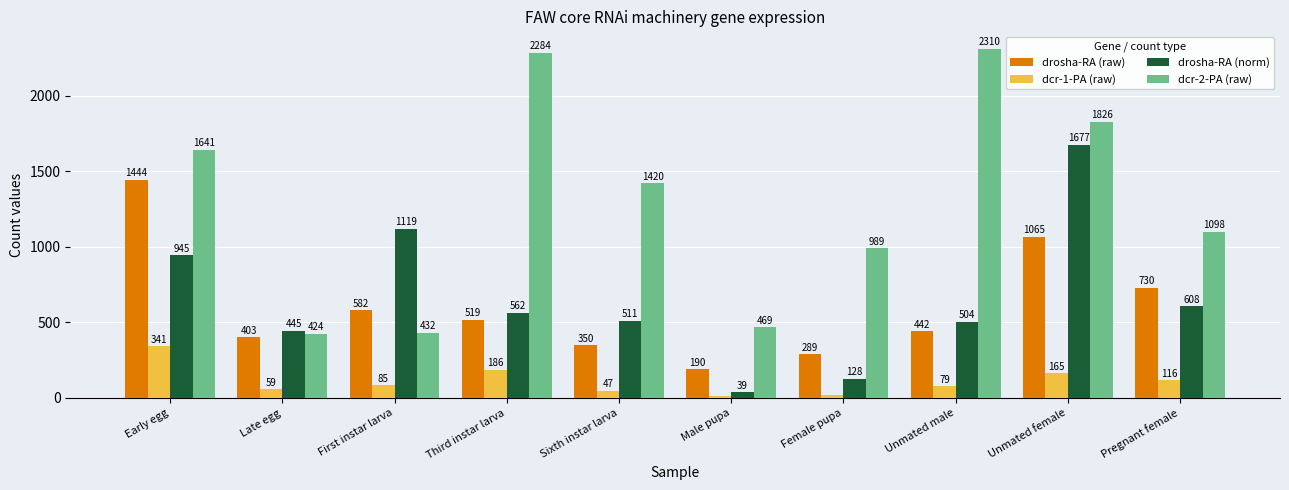

What is the label of the 1st bar from the left?

Early egg